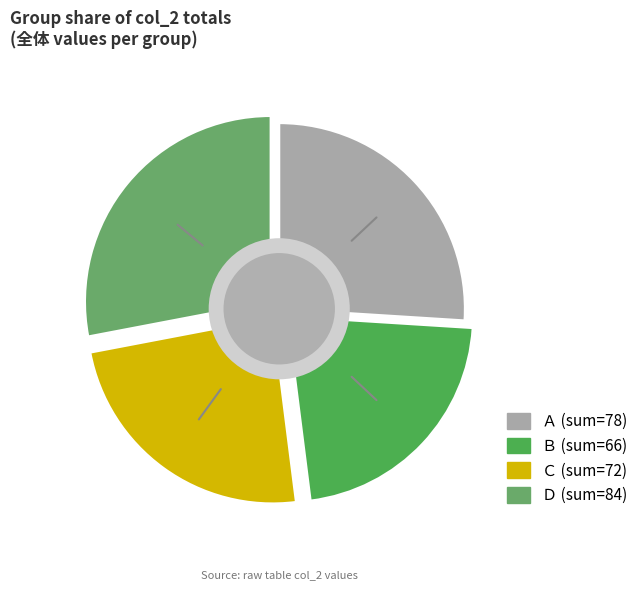

Does any single category account for the majority?

No